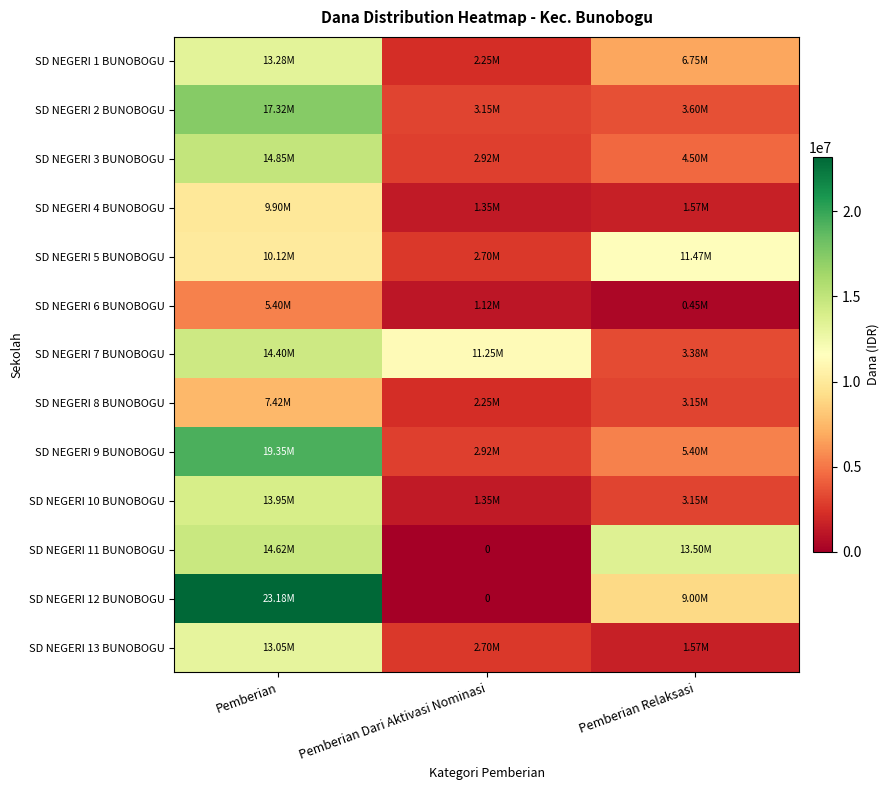

What is the difference between the maximum and minimum values in the SD NEGERI 6 BUNOBOGU series?

4950000